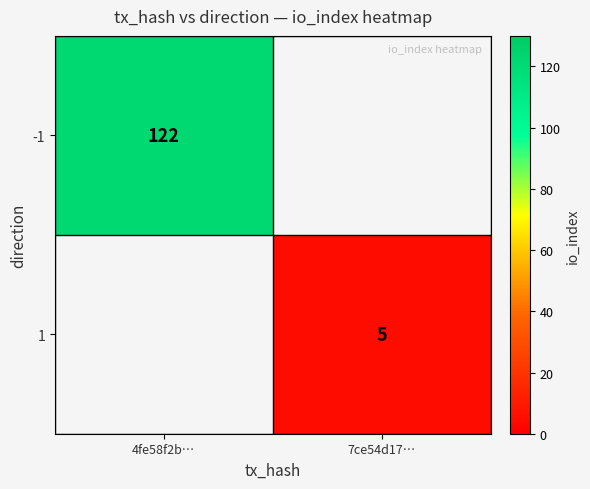

Is the value of 1 at 7ce54d17… greater than the value of -1 at 4fe58f2b…?

No